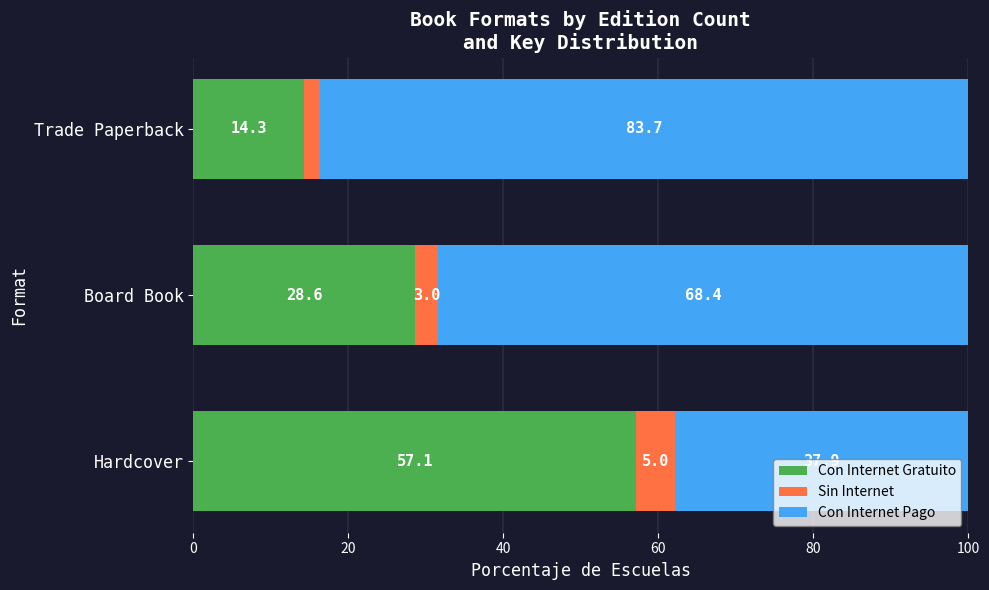

Which category has the highest value in the Con Internet Gratuito series?

Hardcover